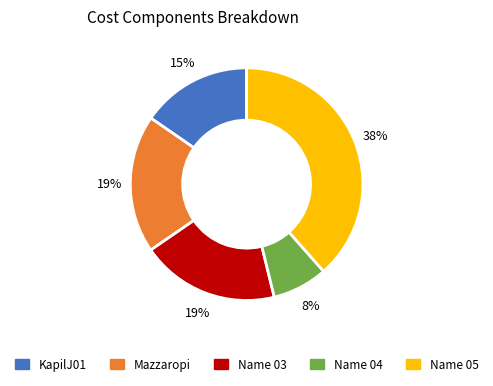

The Name 05 slice represents 30% of the pie. True or false?

False